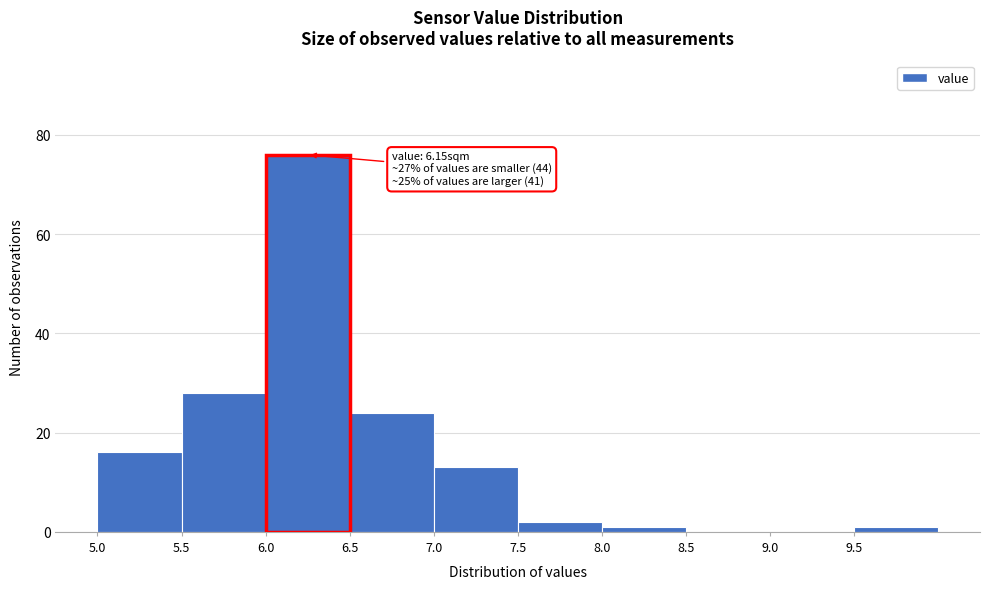

Which range on the x-axis has the tallest bar?

6.0 to 6.5